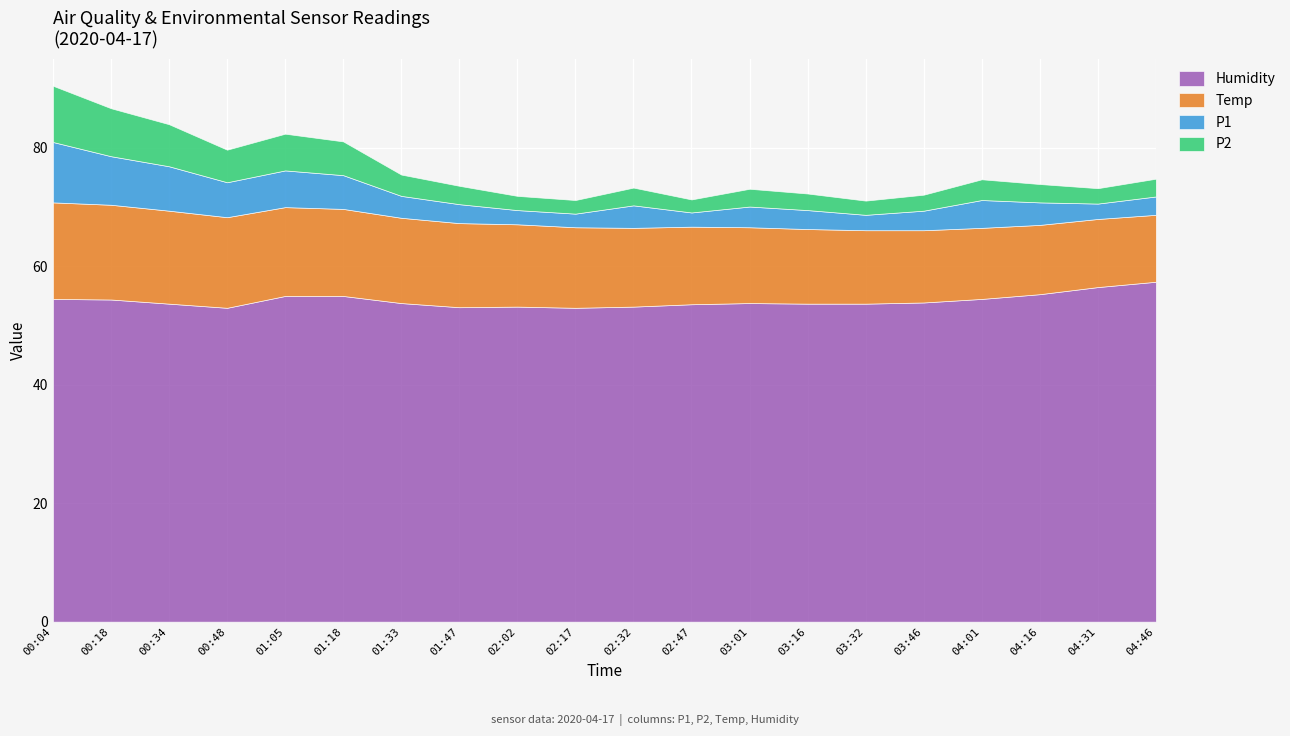

What position from the left is 00:34?

3